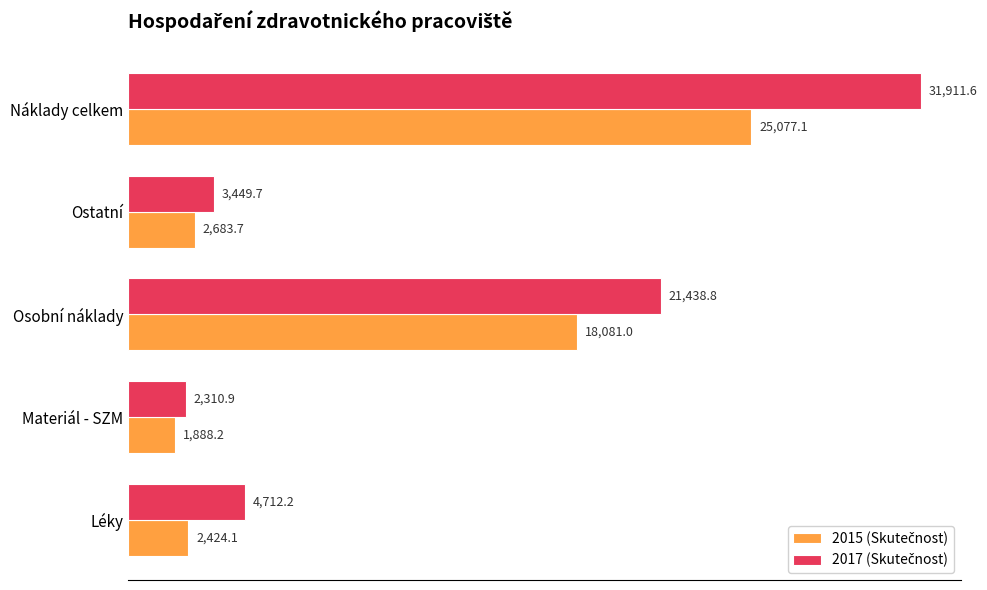

Which category has the lowest value across all series?

Materiál - SZM